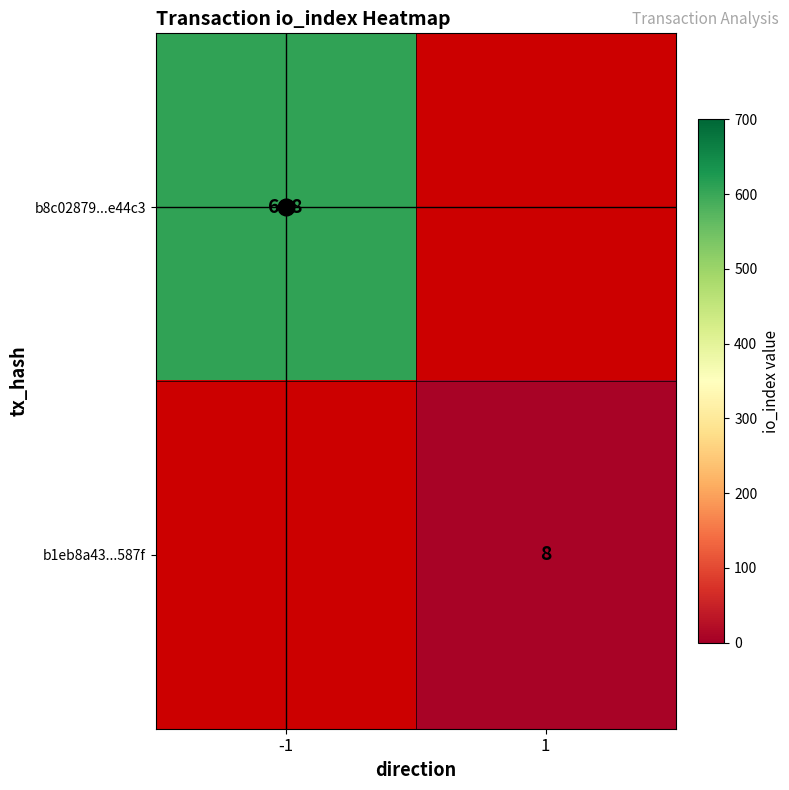

Is it true that b8c02879...e44c3 equals 174 at -1?

False